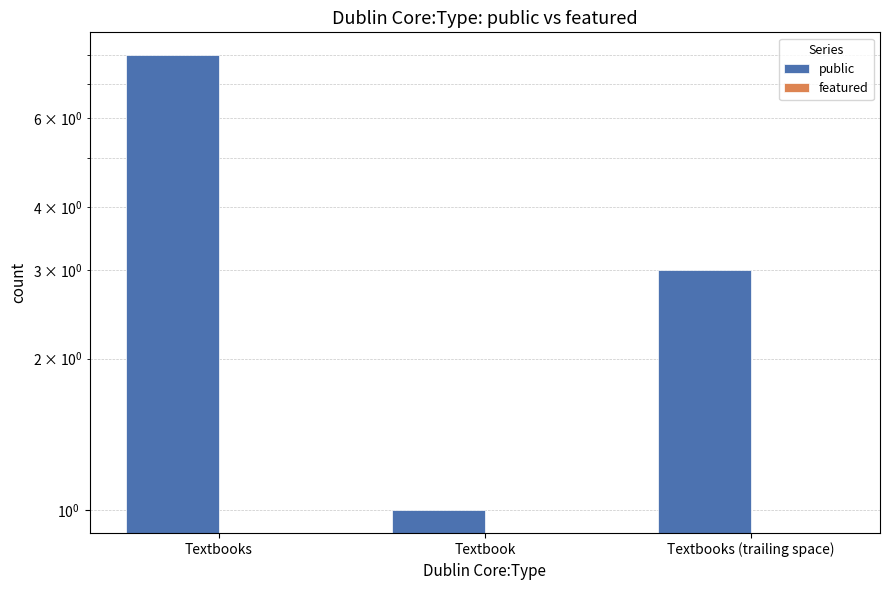

How many distinct data groups are displayed?

2